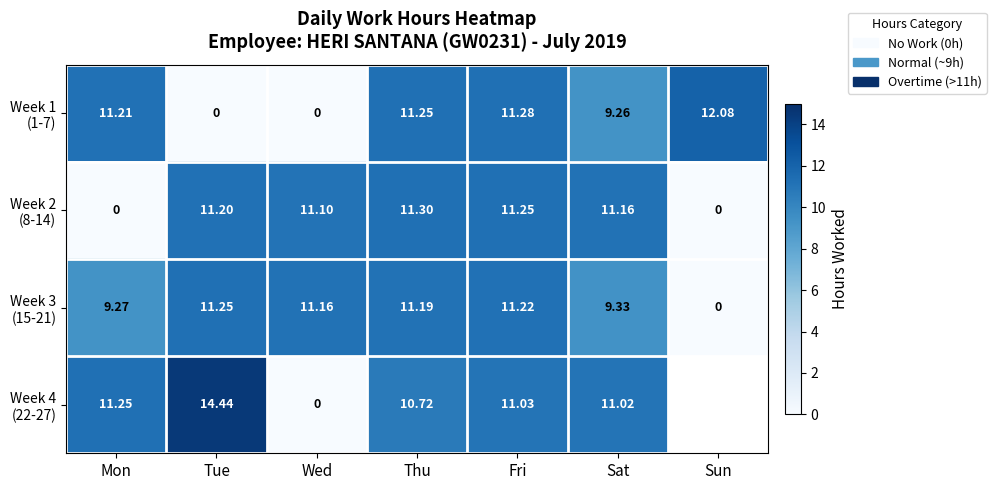

Which series changed the most between Sat and Sun?

Week 2 (8-14)